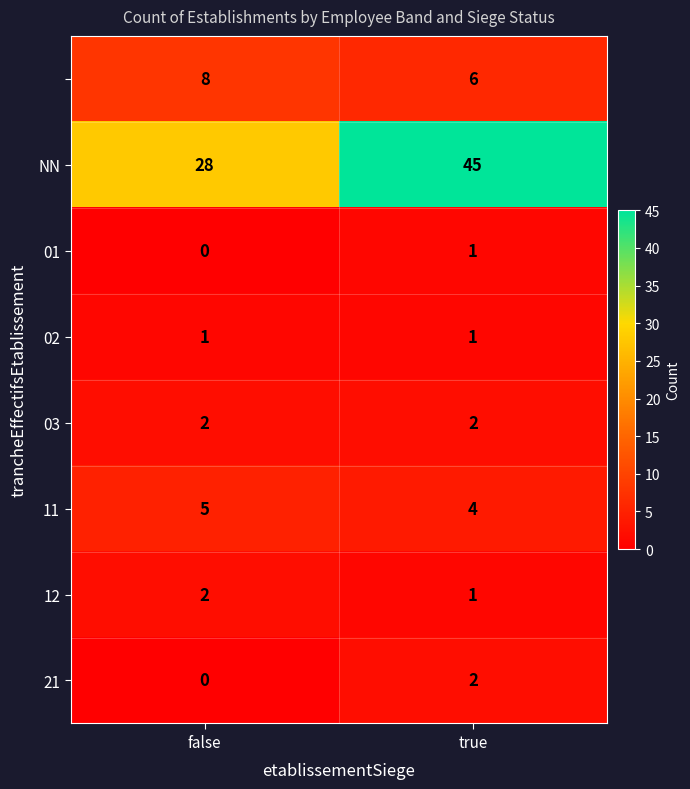

What is the spread (max minus min) of values at true?

44